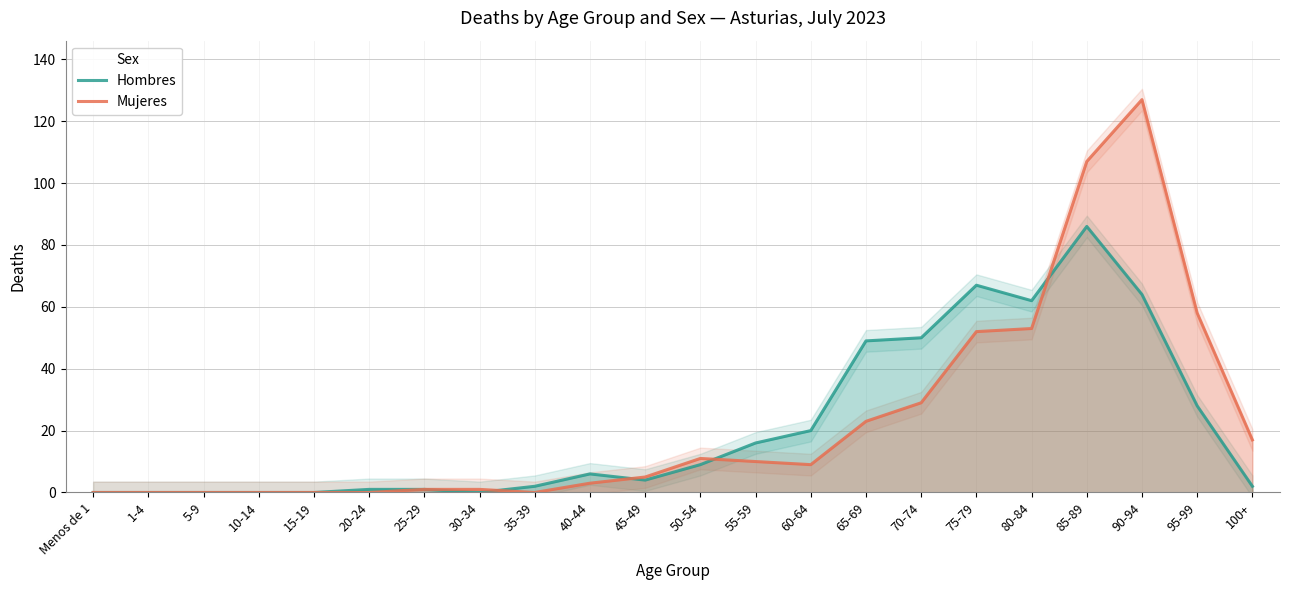

The Hombres series shows 20 at 90-94. True or false?

False